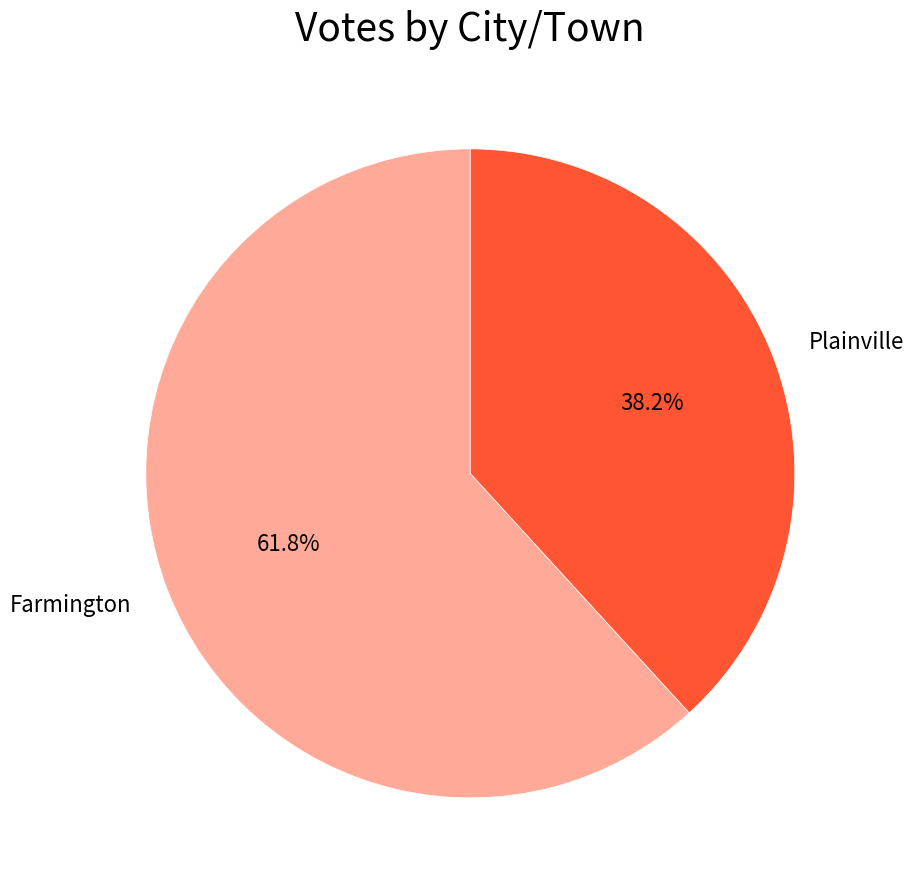

To the nearest percent, what percentage of the pie is Plainville?

38%